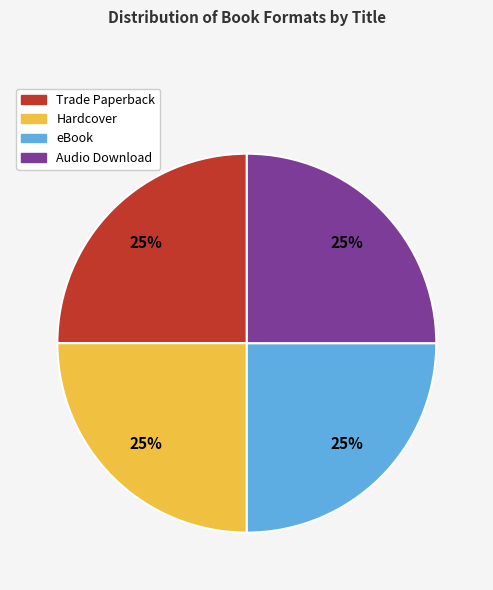

To the nearest percent, what portion does Hardcover represent?

25%